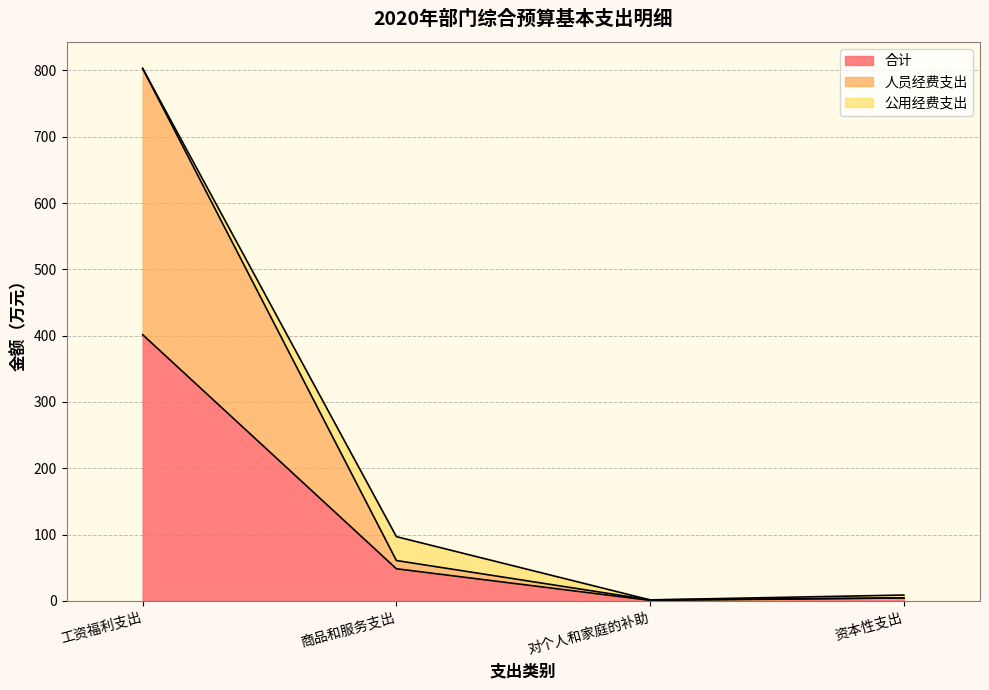

Where does the 合计 series first go above 48?

工资福利支出